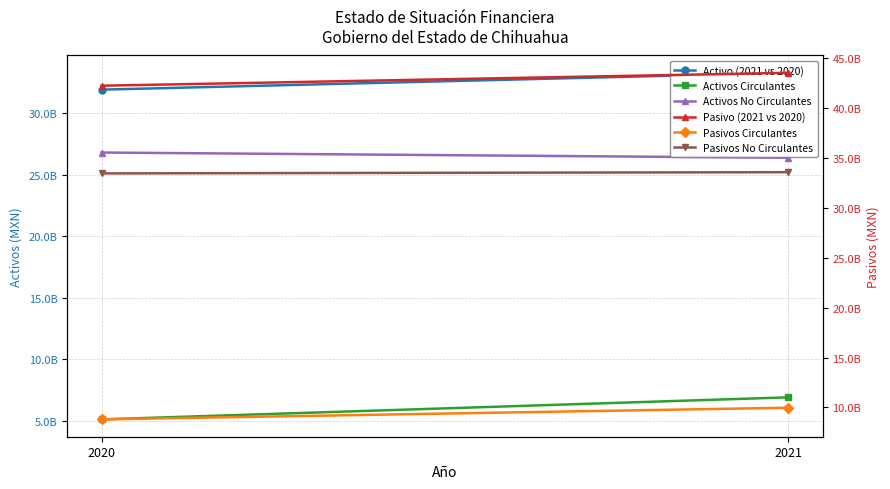

Between 2021 and 2020, which is larger?

2021